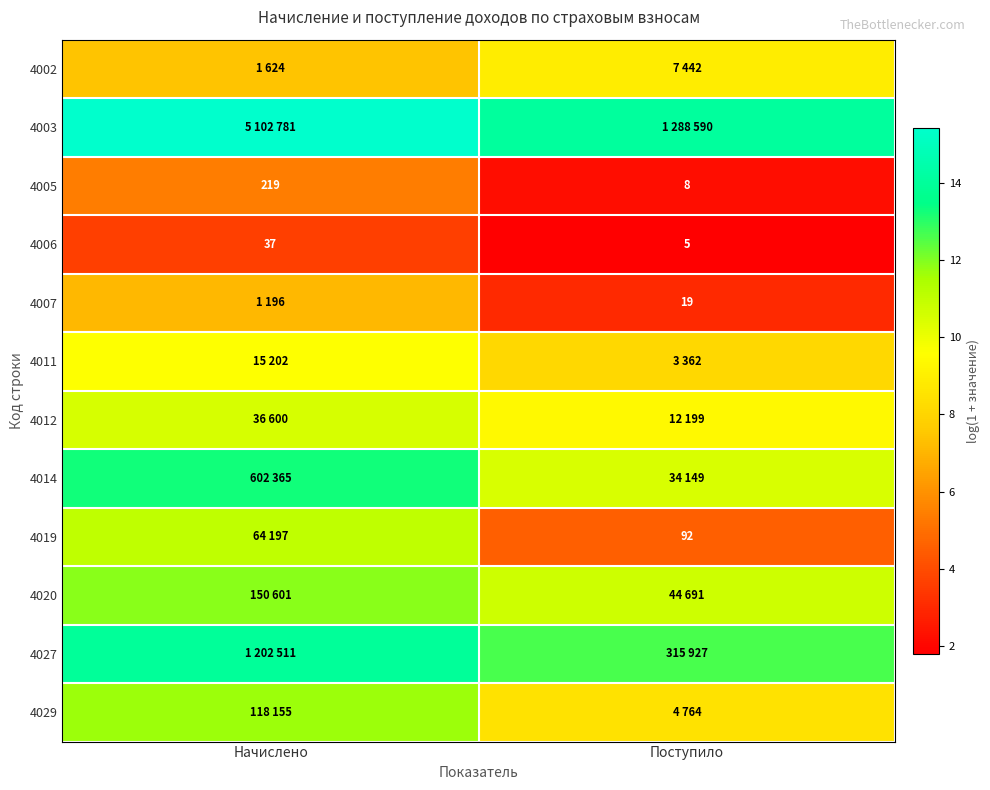

At how many categories does at least one series exceed 5?

2